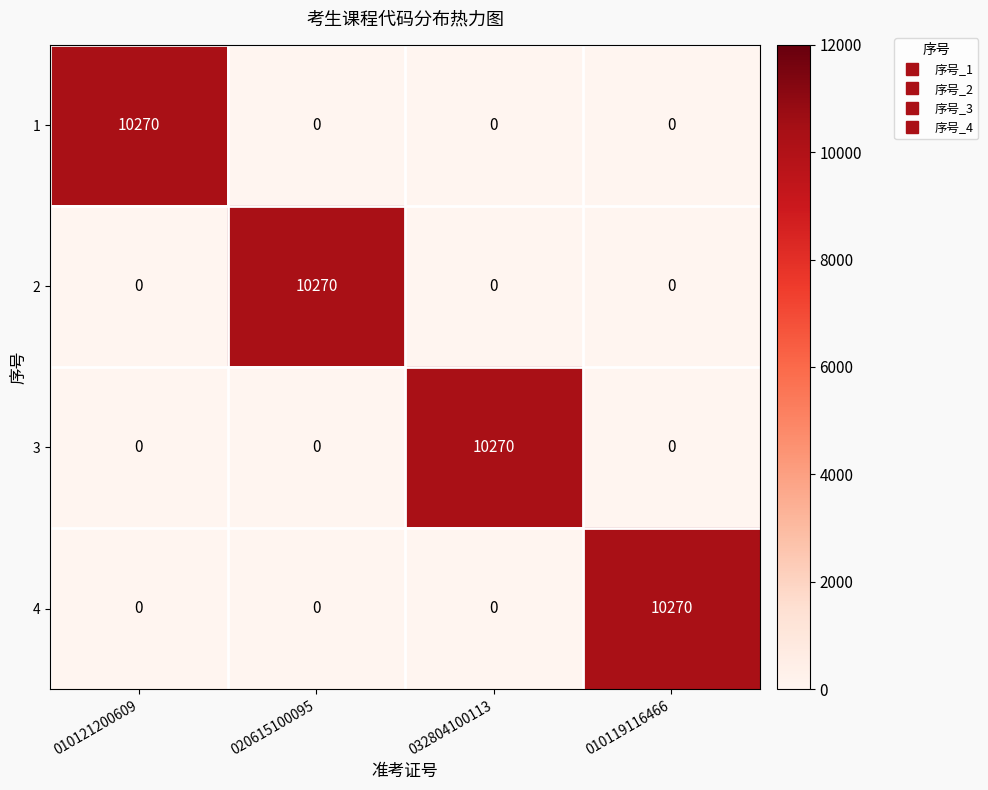

What is the difference between the maximum and minimum values in the 2 series?

10270